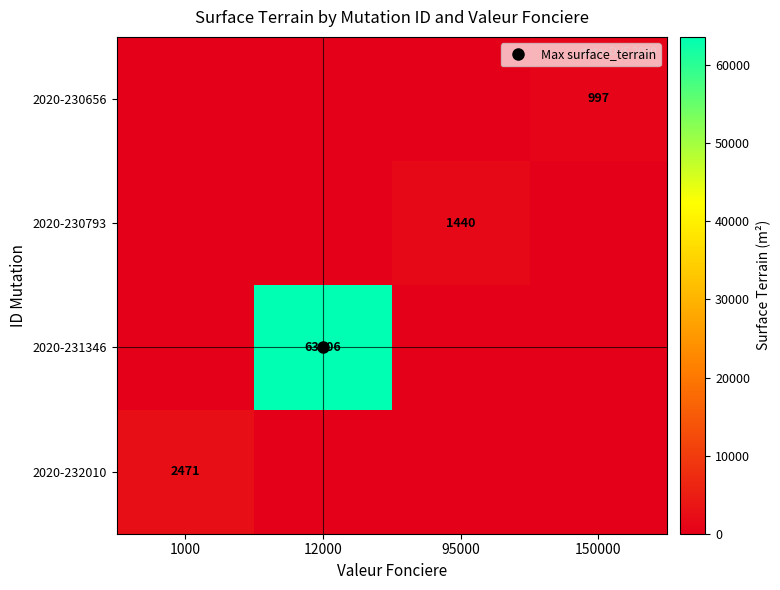

Is it true that 2020-230793 equals 0 at 12000?

True